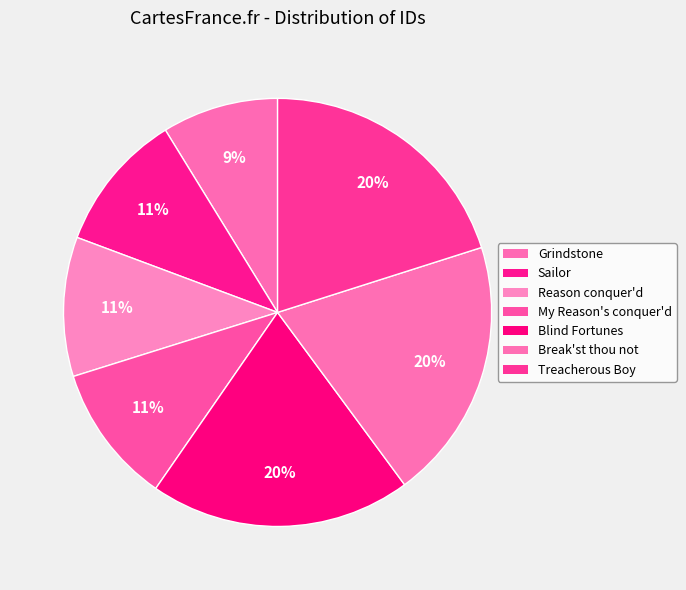

How many slices are in this pie chart?

7